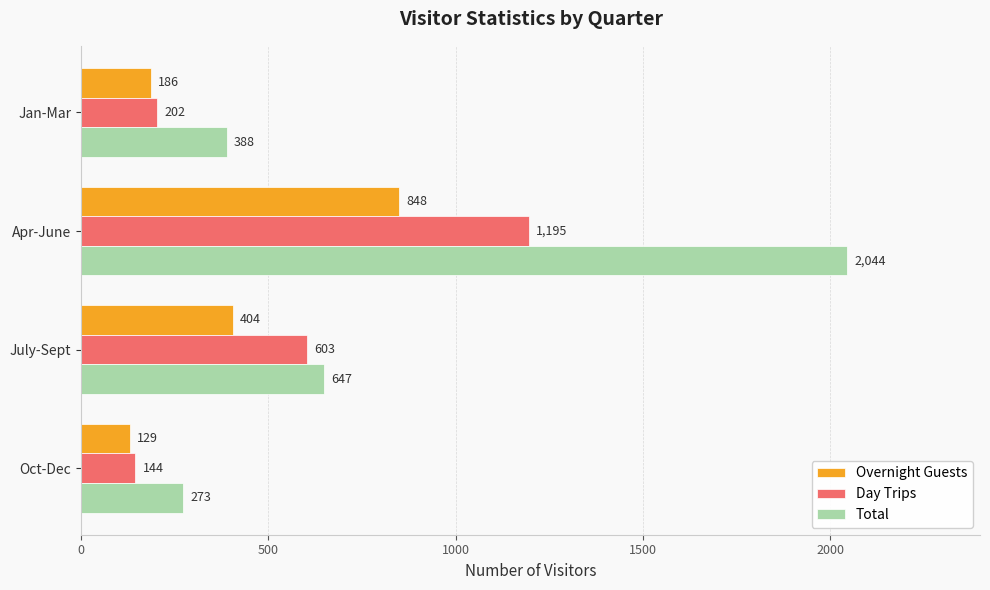

Is it true that Total equals 387 at July-Sept?

False